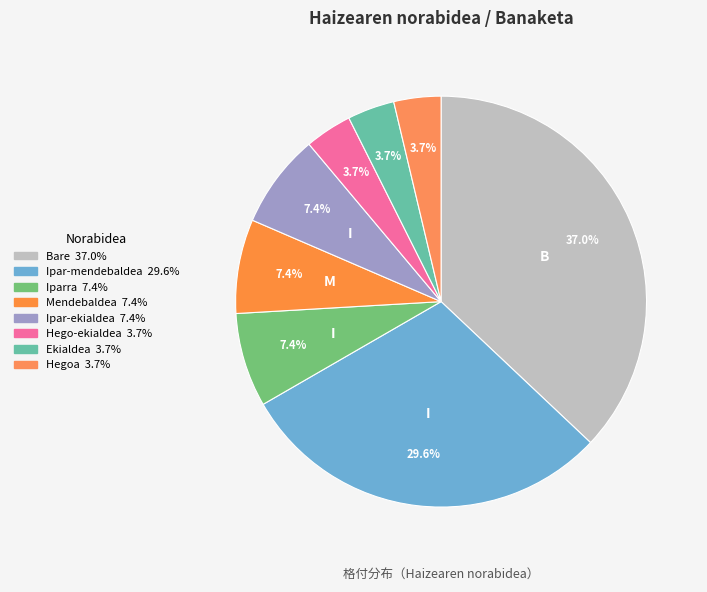

What percentage is the Hegoa slice, to the nearest percent?

4%